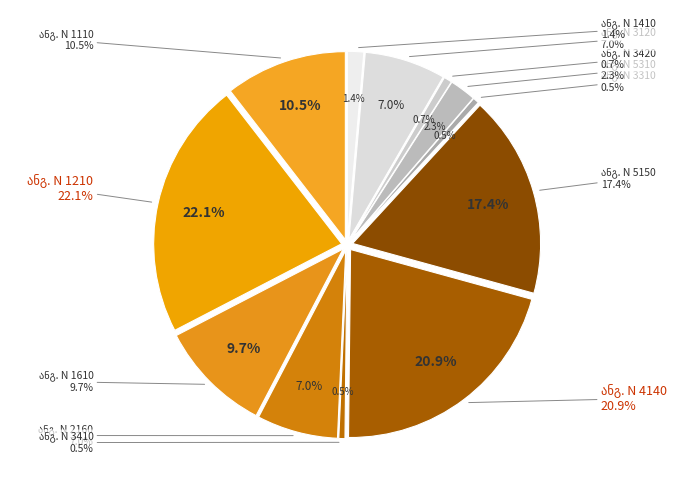

Count the number of slices in the pie.

12